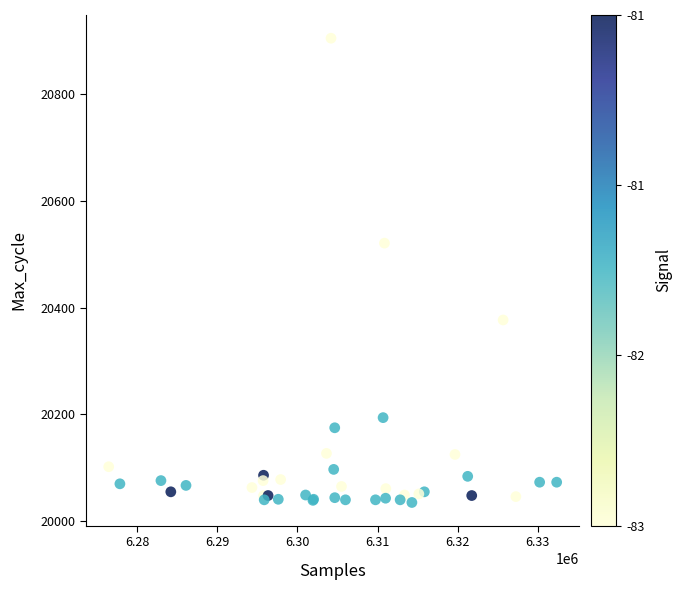

What Y value in the scatter plot is closest to 20470?

20521